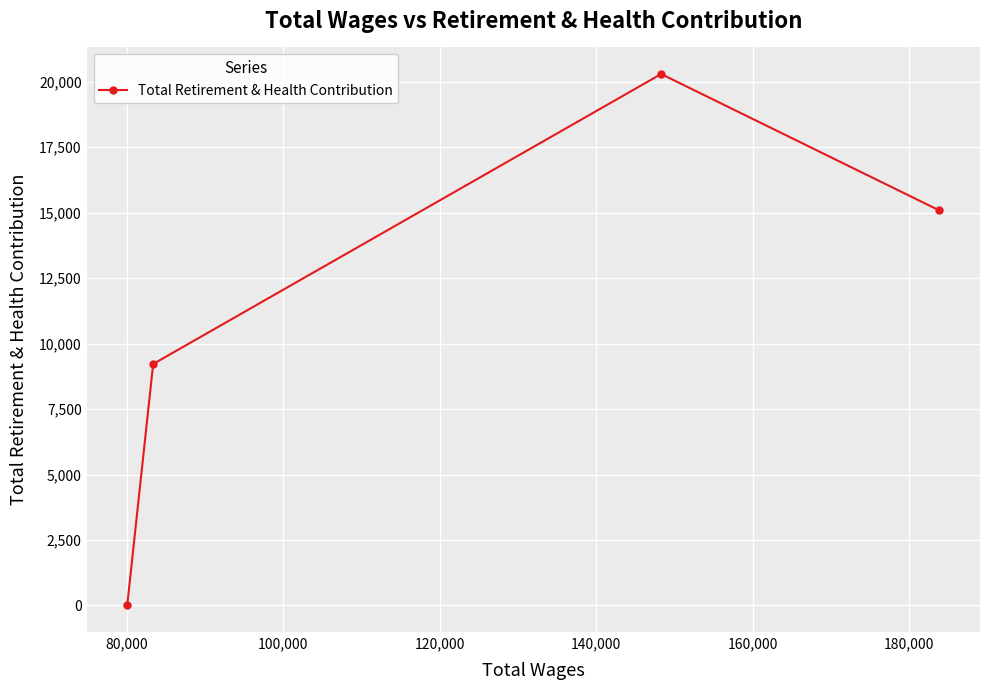

Does the chart have visible grid lines?

Yes